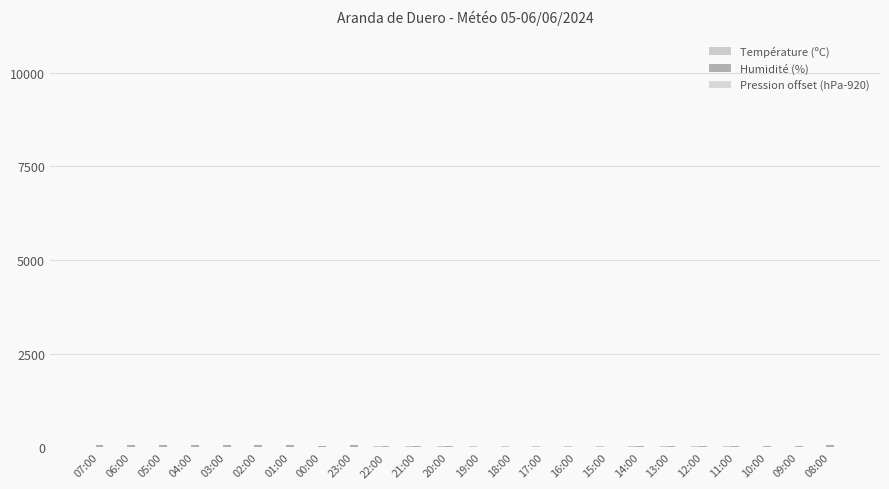

How many groups of bars are there?

24